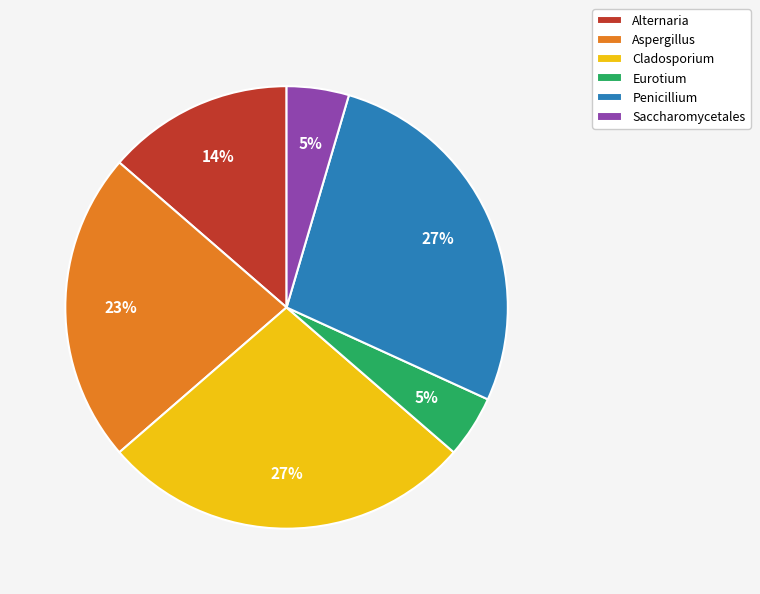

To the nearest percent, what is the average slice percentage?

17%